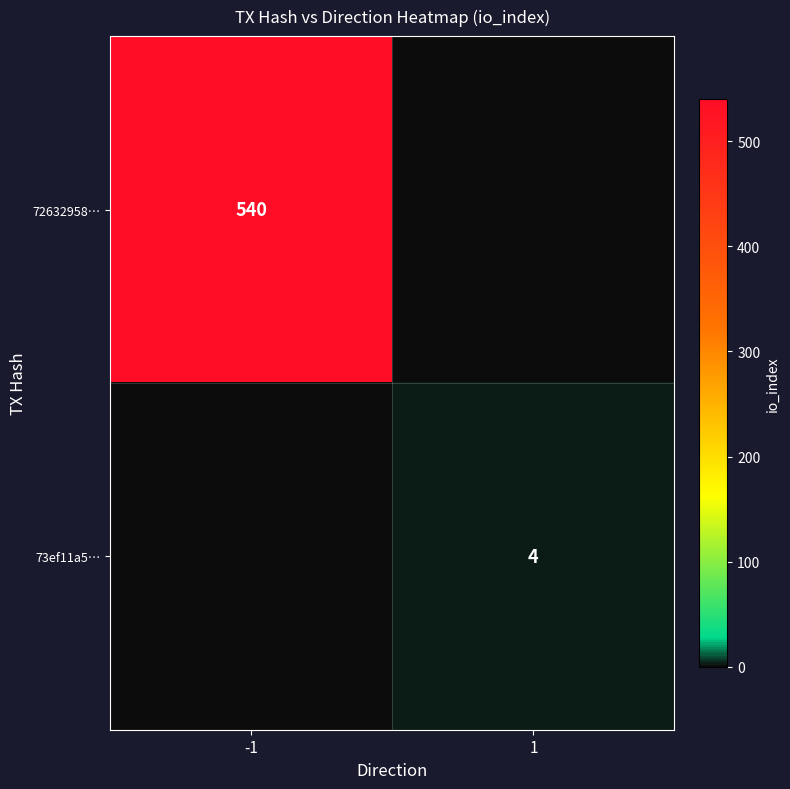

The 72632958… series shows 540 at -1. True or false?

True